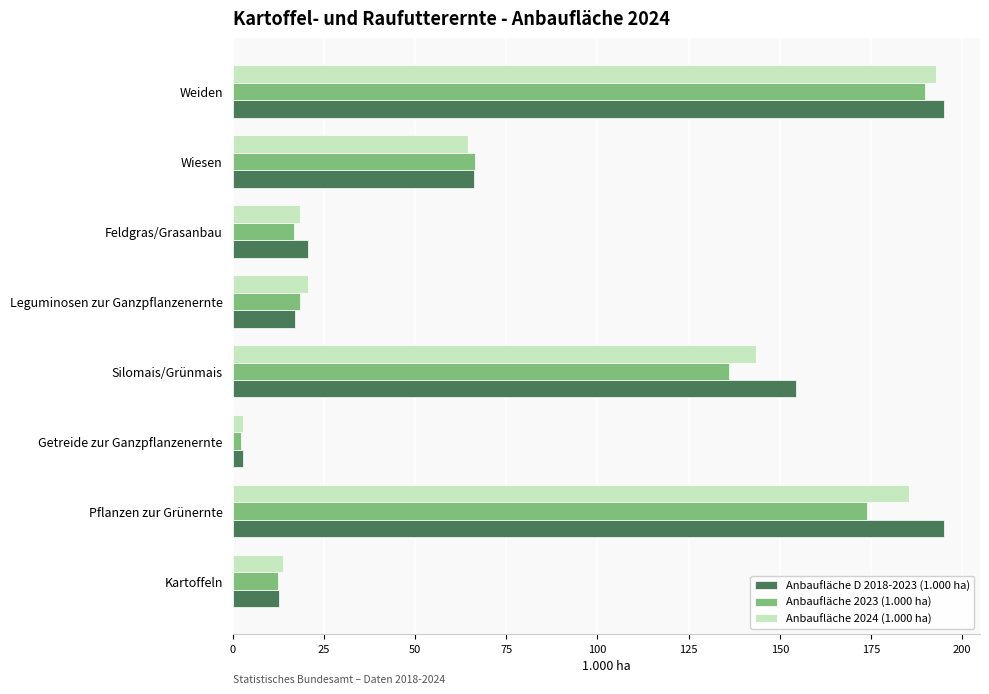

What is the total value across all series at Pflanzen zur Grünernte?

554.2